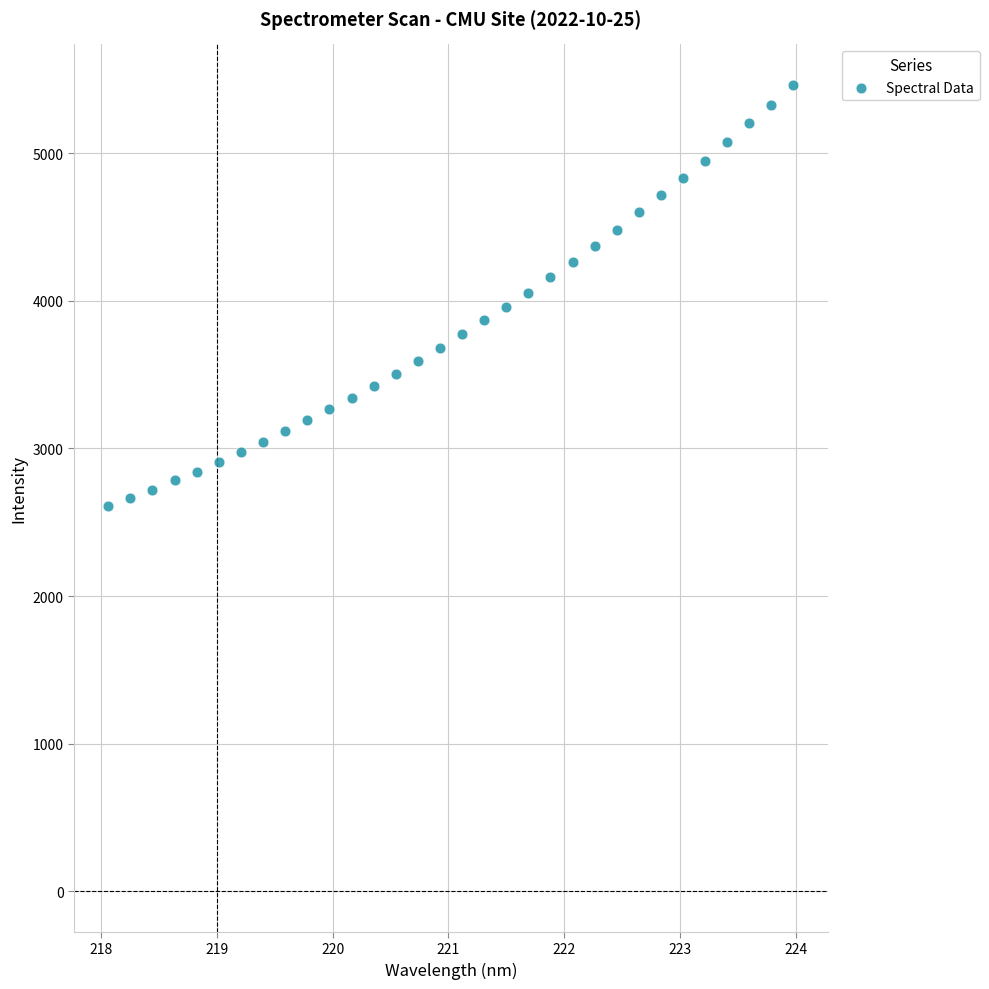

What is the range of X values (max minus min)?

5.9